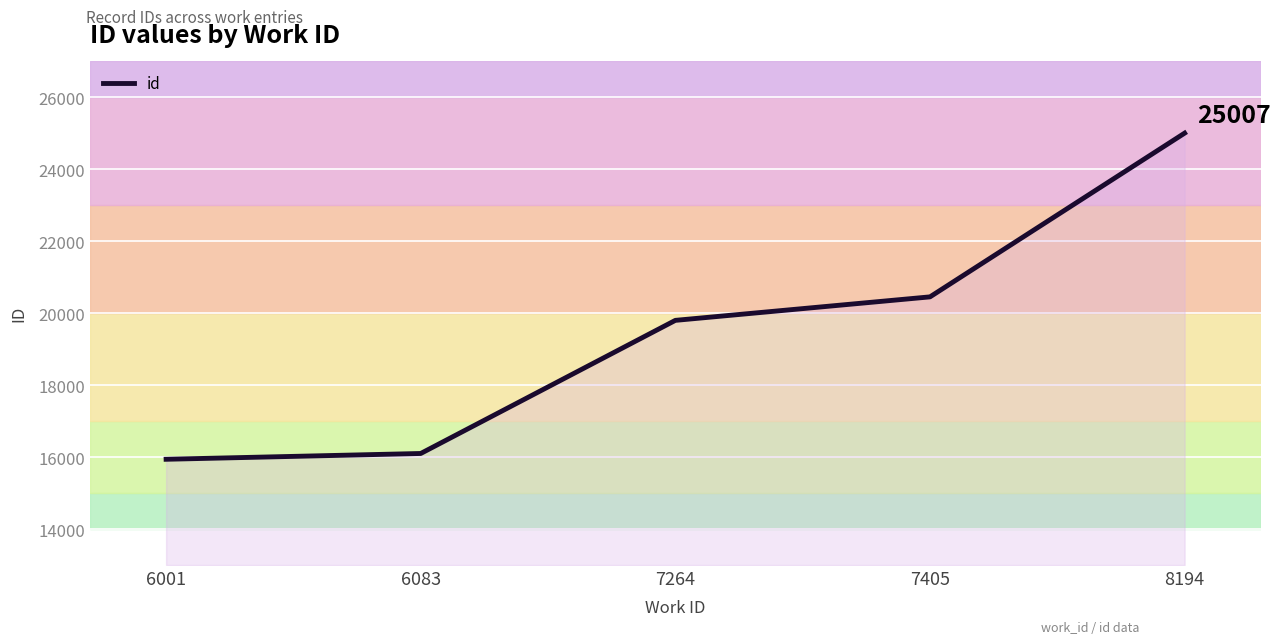

Reading right to left, what are all the values shown in this chart?

8194=25007	7405=20455	7264=19802	6083=16101	6001=15940